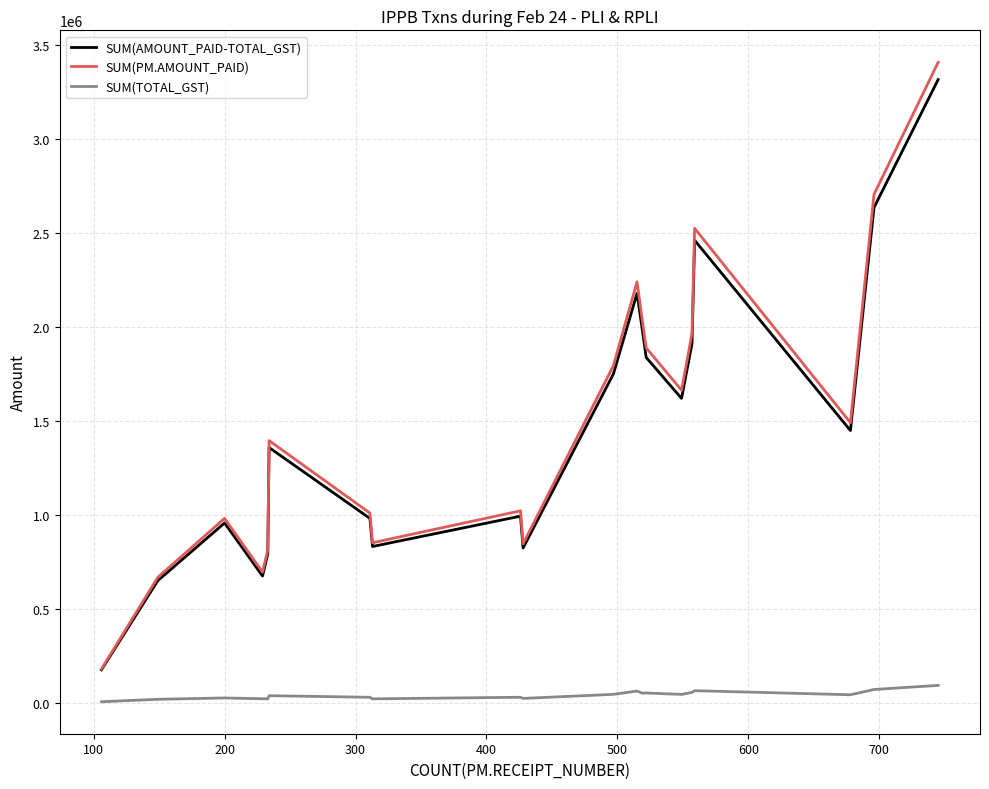

Does the chart have visible grid lines?

Yes